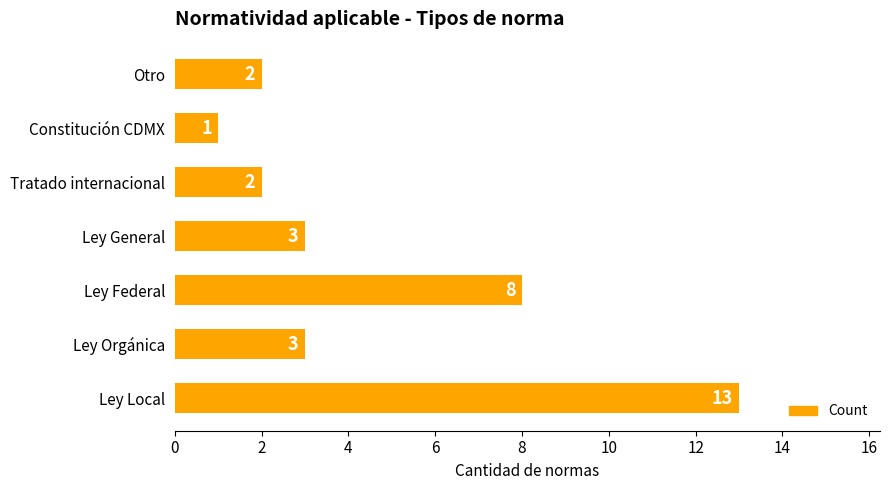

How many bars are there in total?

7